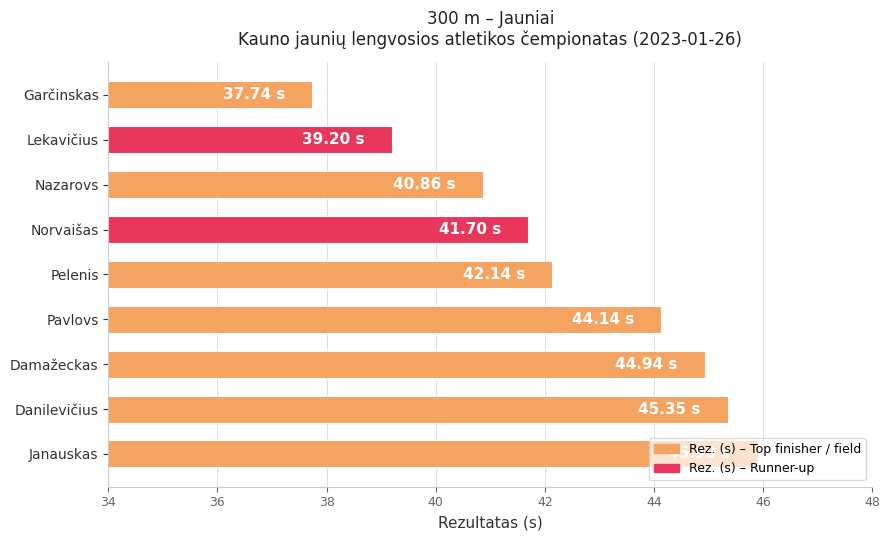

Where is the data nearest to the value 41?

Nazarovs